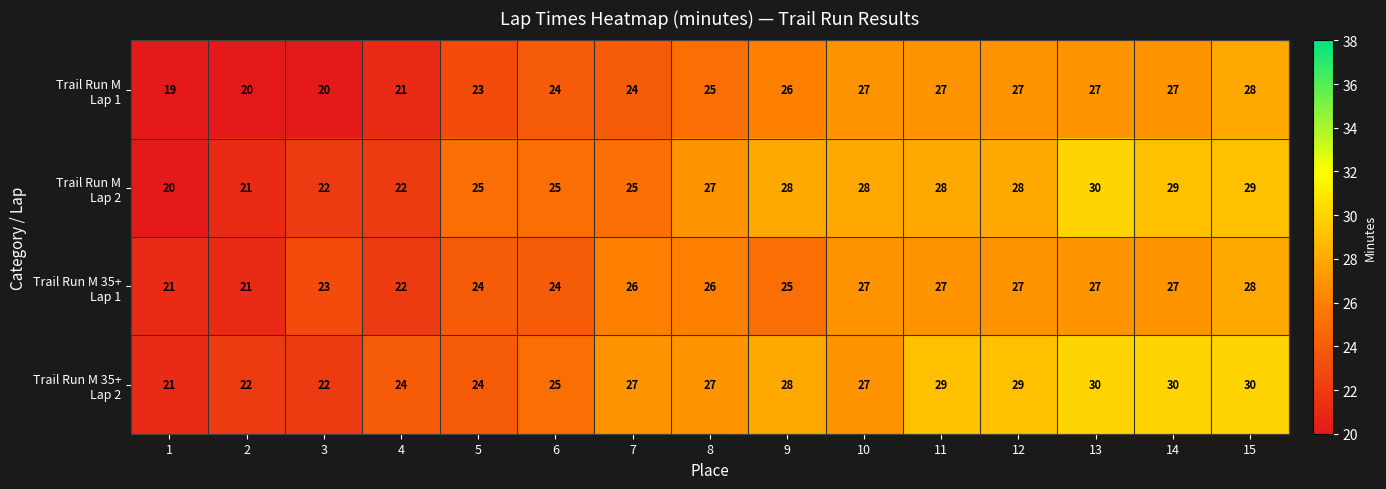

What is the smallest value displayed?

19